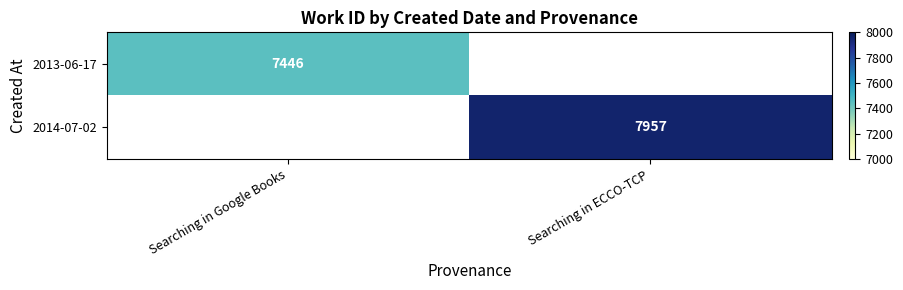

The 2014-07-02 series shows 11966 at Searching in ECCO-TCP. True or false?

False